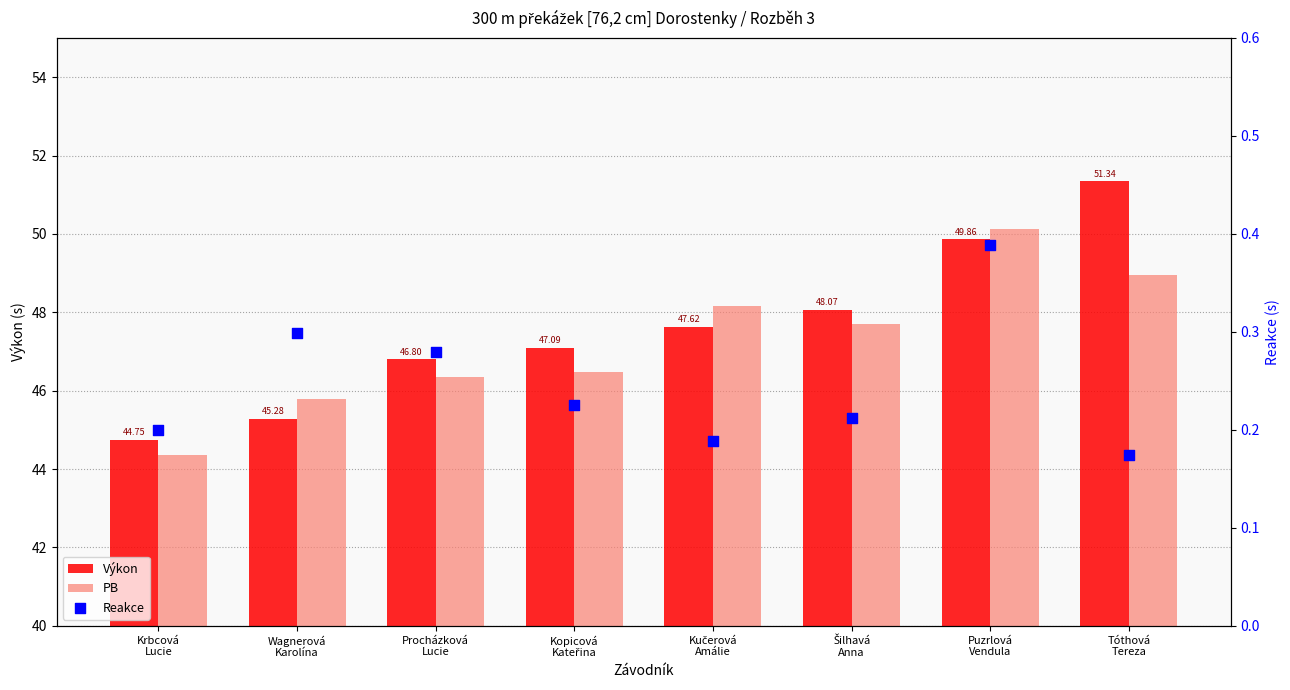

Which series reaches the maximum Y coordinate?

Výkon